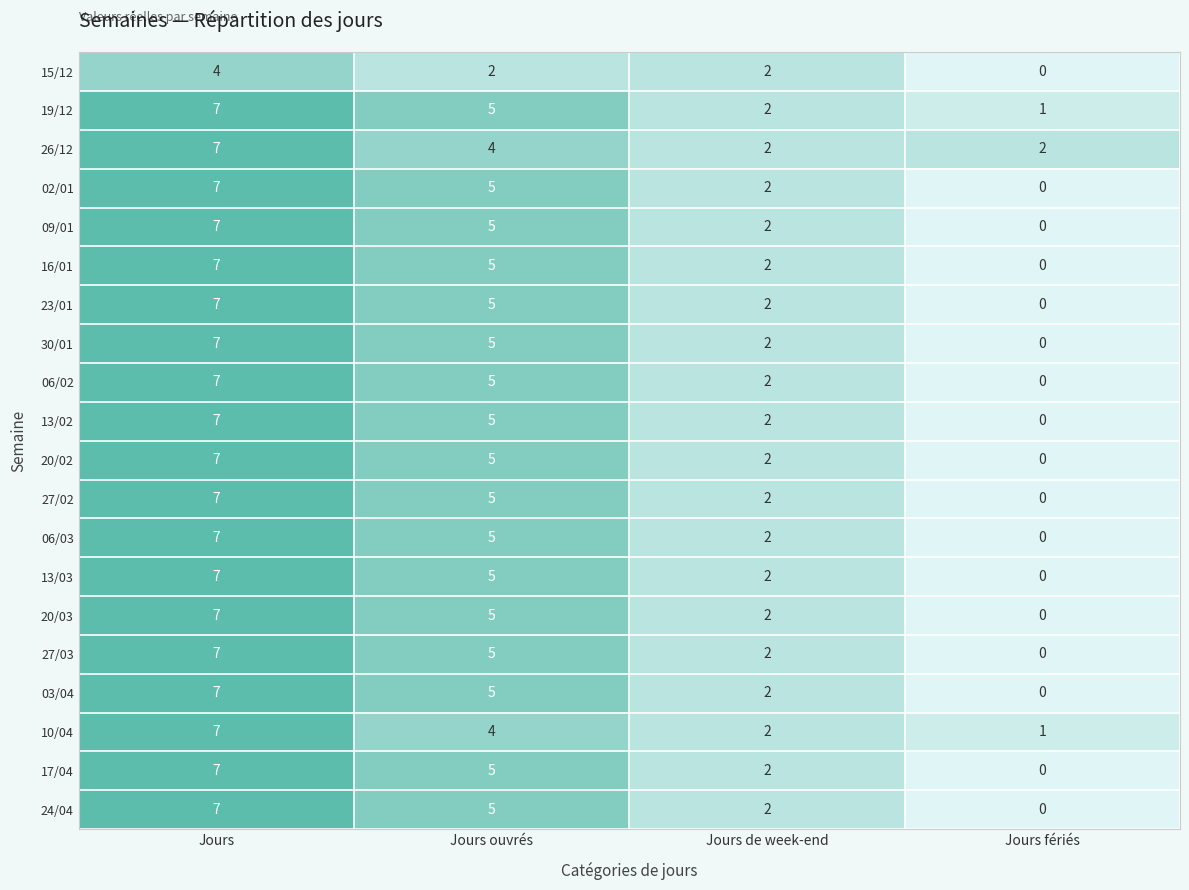

What is the difference between the 27/02 values at Jours de week-end and Jours ouvrés?

3